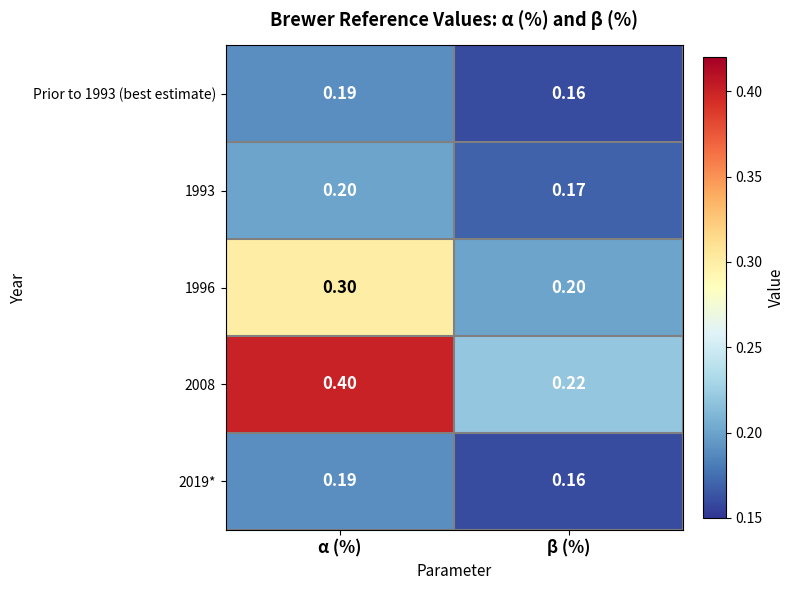

At which category is the sum across all series the highest?

α (%)